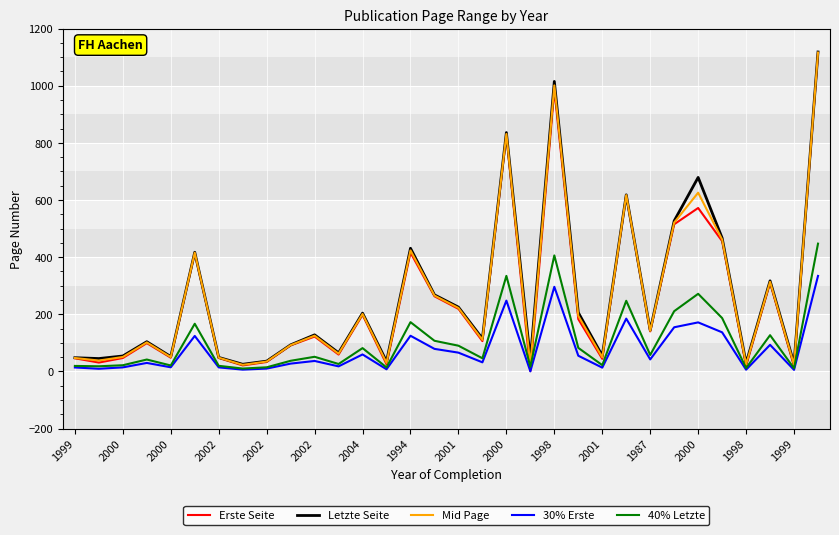

How many values in the Mid Page series are below 125?

16